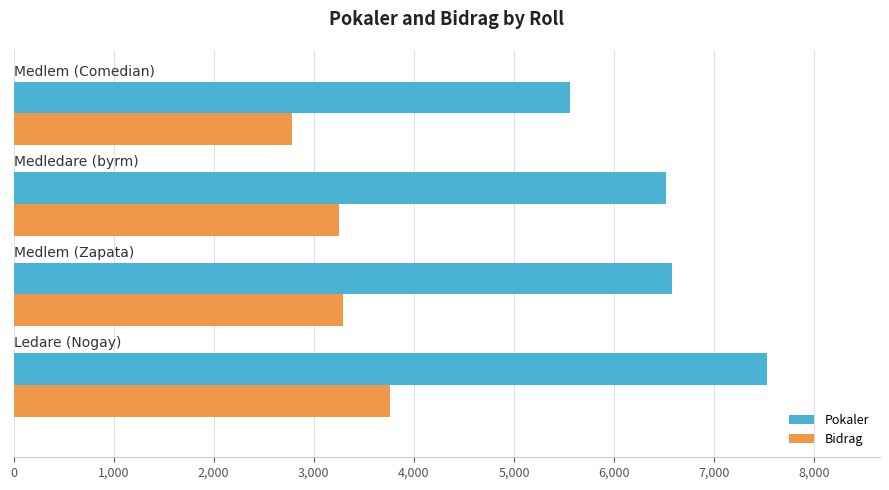

List the series in order of their peak value, lowest first.

Bidrag, Pokaler